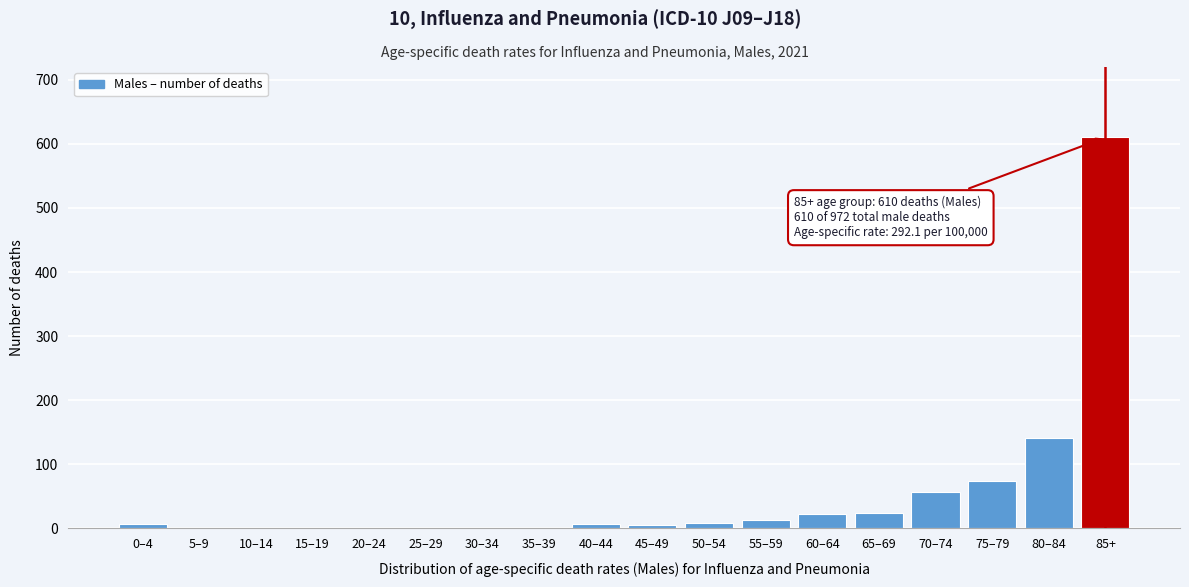

What is the maximum value shown in the chart?

610